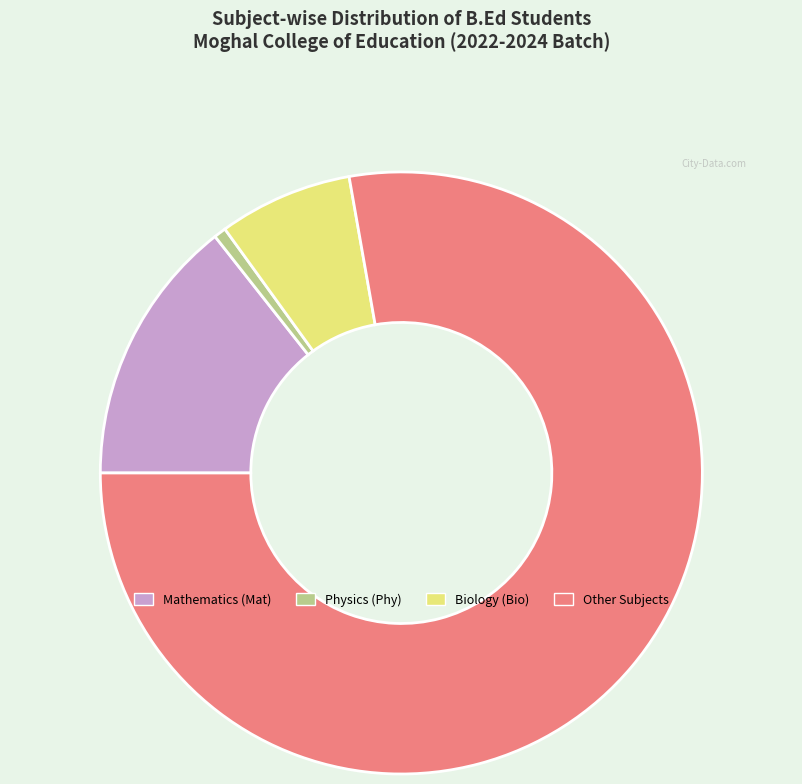

Which has a higher value, Mathematics (Mat) or Physics (Phy)?

Mathematics (Mat)